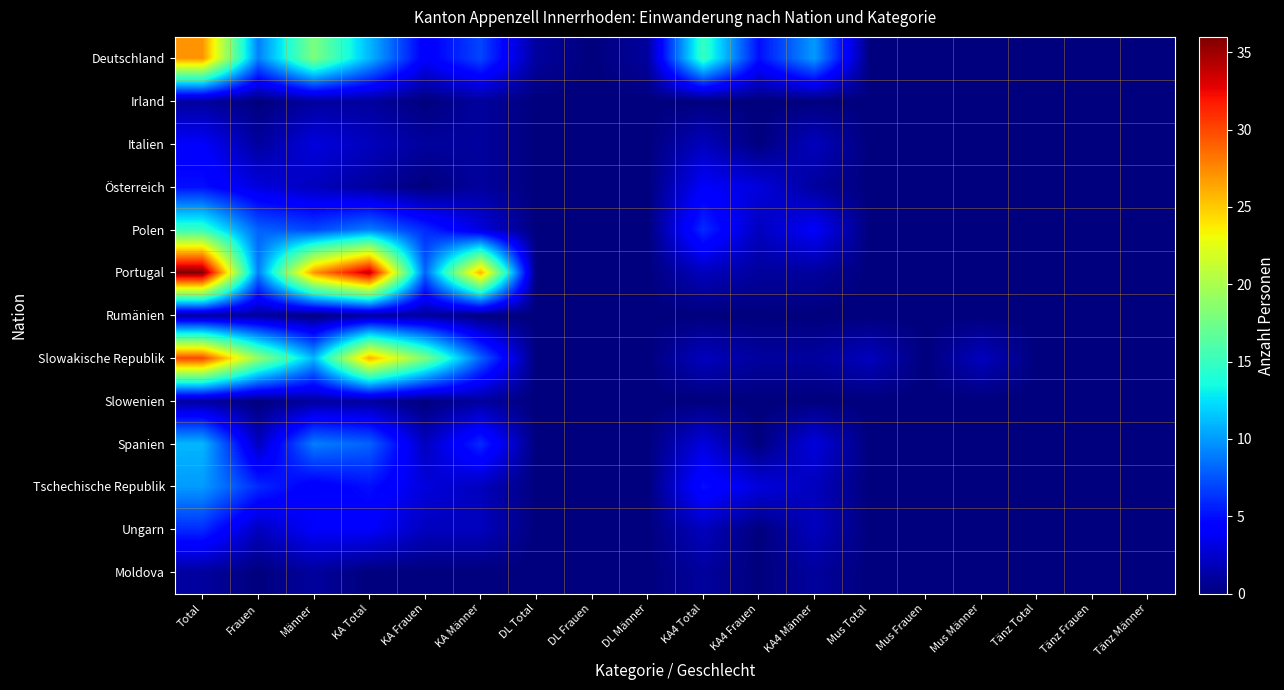

Which series has the widest spread of values?

Portugal